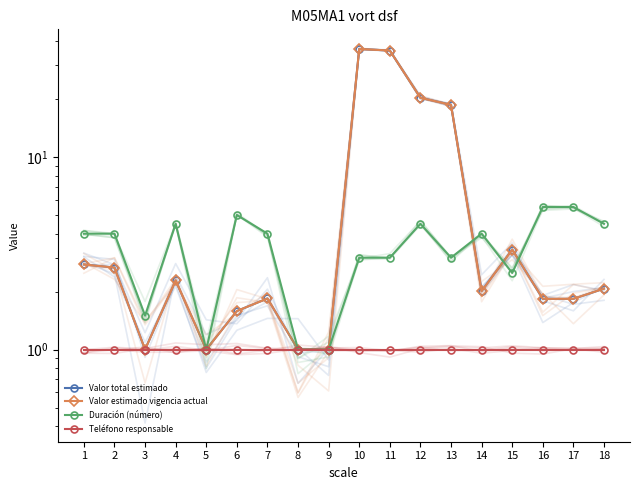

How many categories are shown in the chart?

18